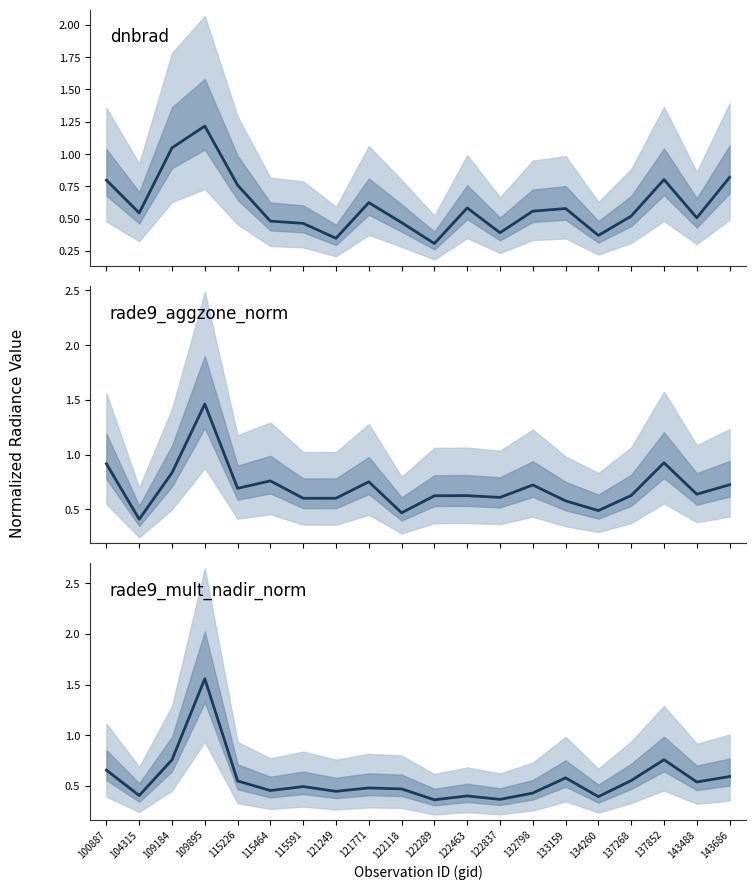

What is the sum of the rade9_aggzone_norm values at 143488 and 121771?

1.4